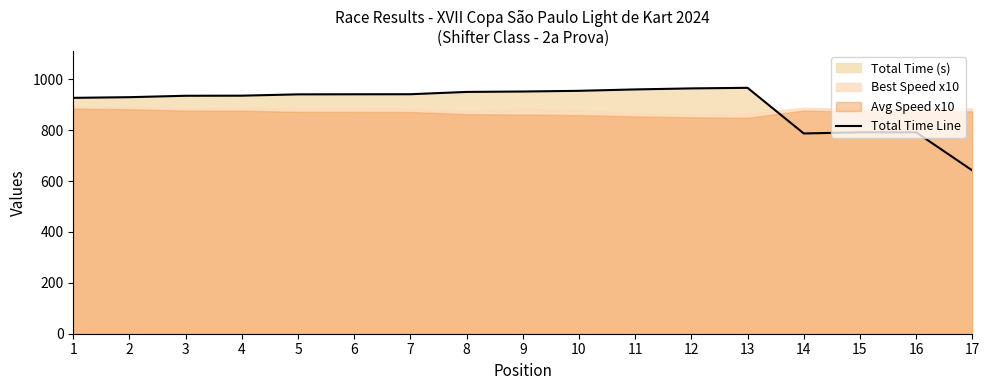

Rank the categories by value from lowest to highest.

17, 14, 15, 16, 1, 2, 3, 4, 5, 6, 7, 8, 9, 10, 11, 12, 13